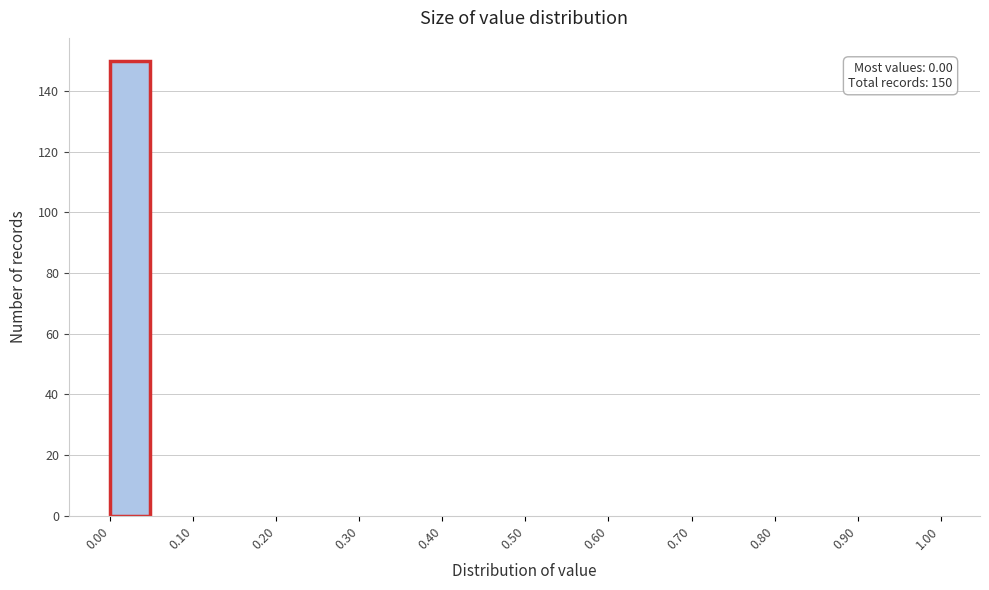

Over which range of the x-axis is the bar tallest?

0.00 to 0.05